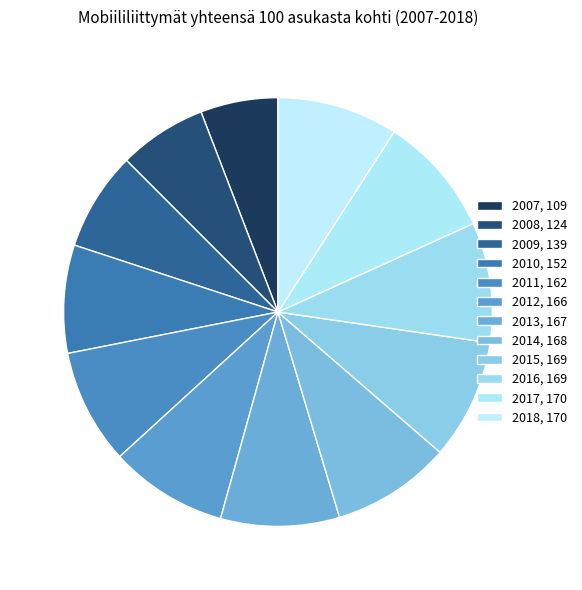

What percentage is the 2008 slice, to the nearest percent?

7%